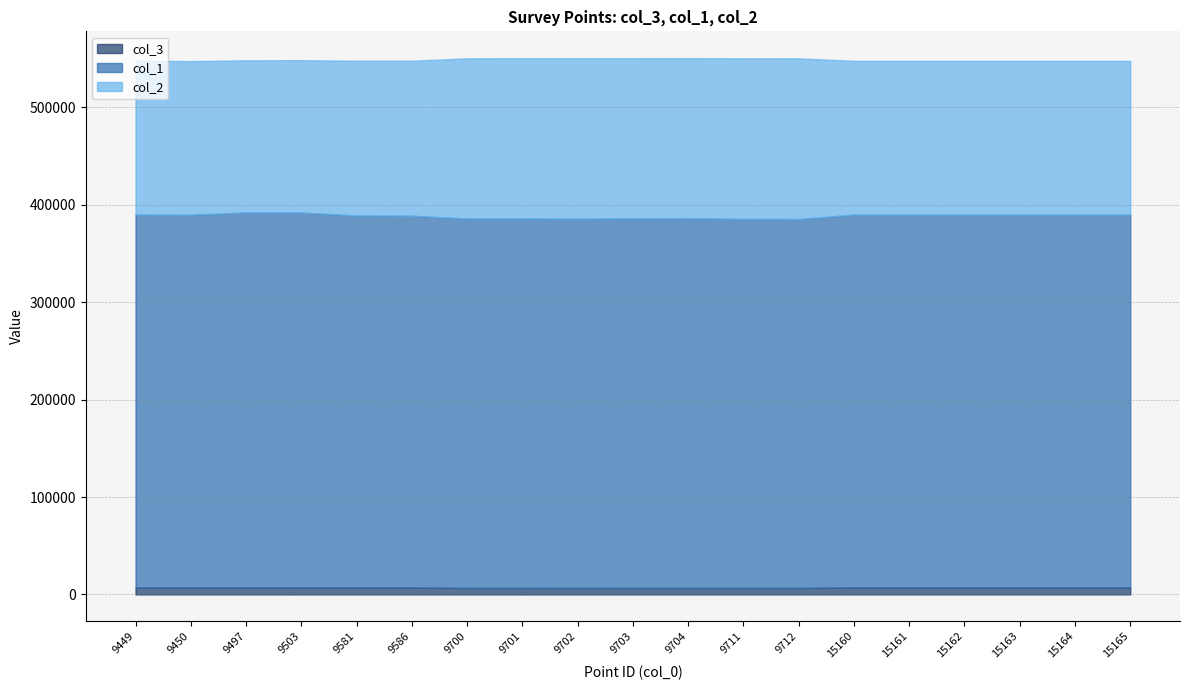

What value does the col_1 series have at 15164?

382847.4